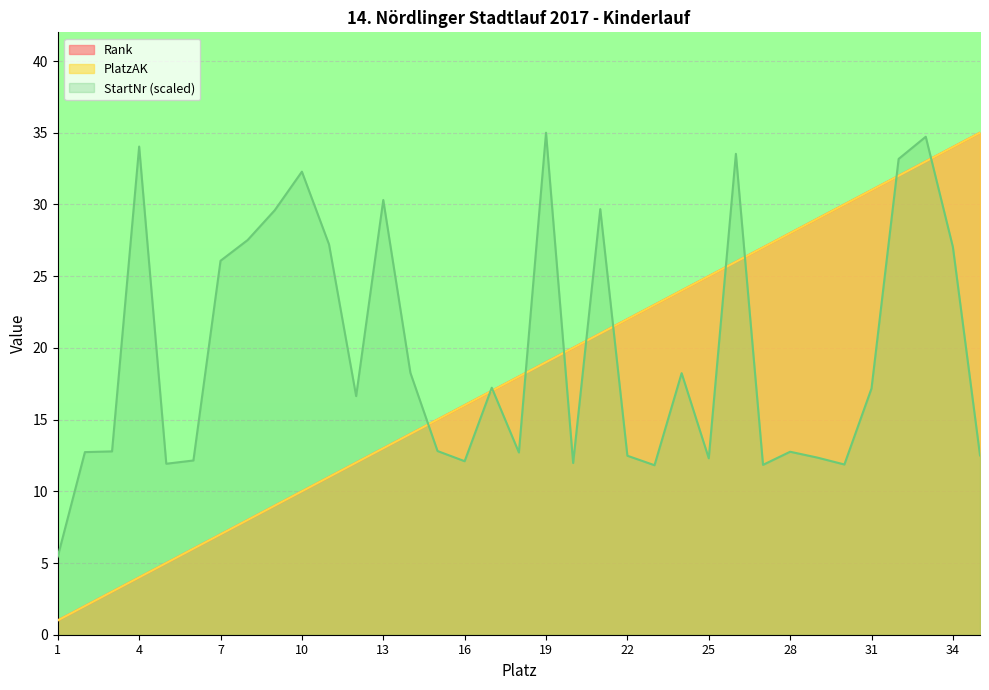

What is the value of the Rank point at the 18th from the left?

18.0